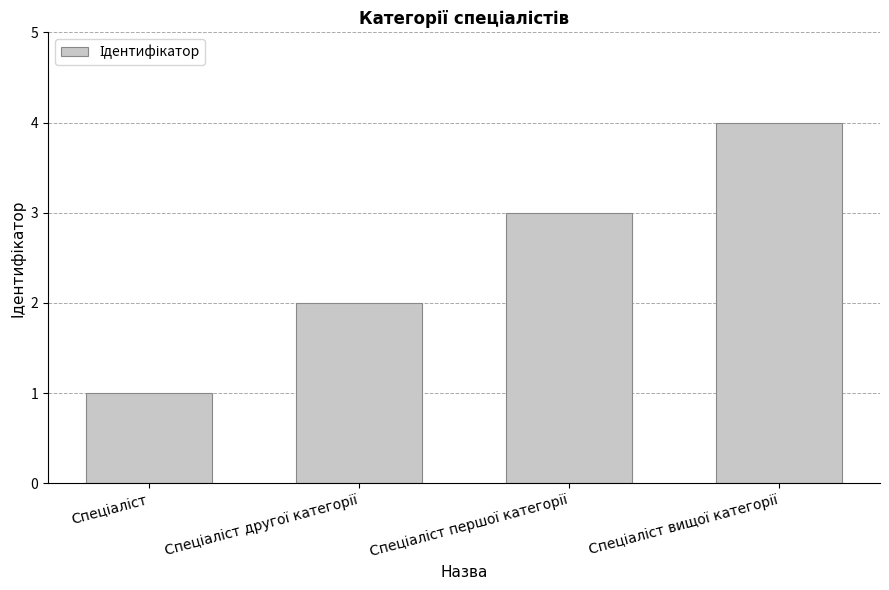

What is the difference between the maximum and minimum values?

3